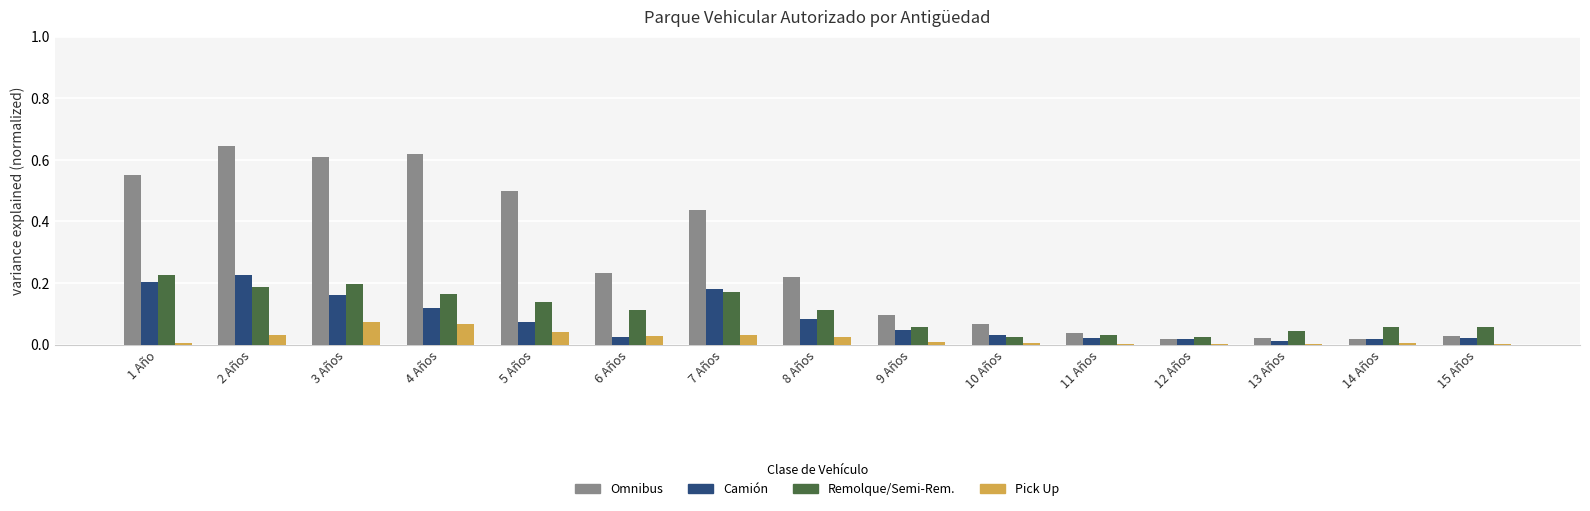

Which series has the largest total across all categories?

Omnibus